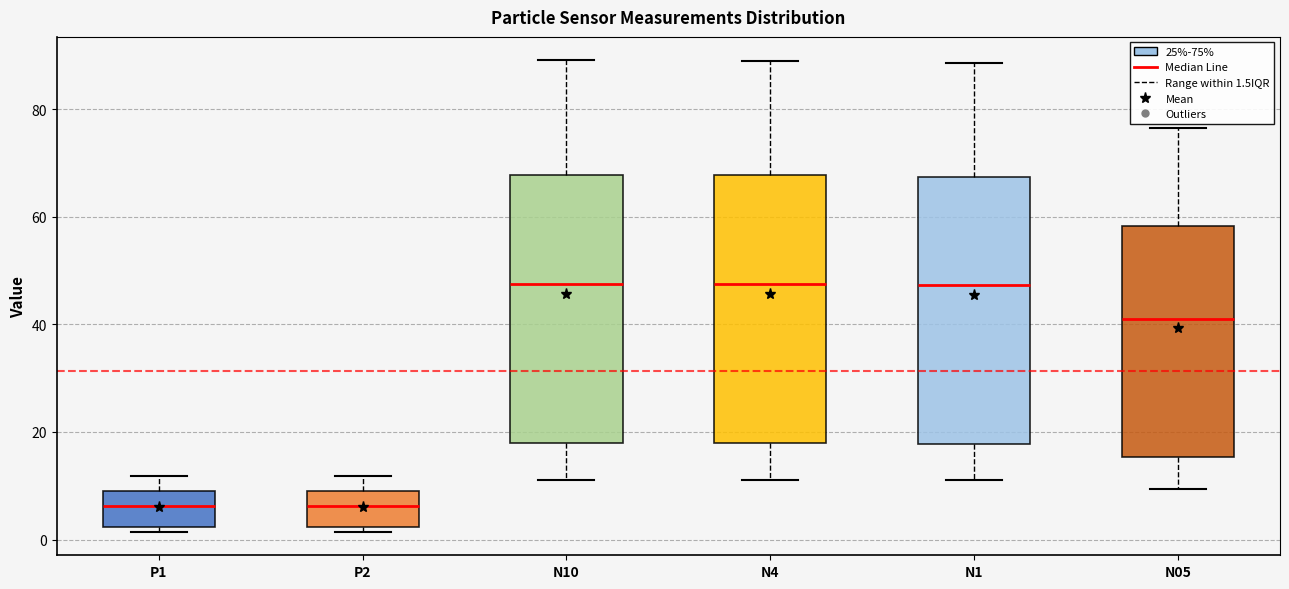

Reading left to right, transcribe this box plot: for each box, give where its median line is, the range the box spans, and where its two whiskers end, as read against the y-axis. The values are not printed on the chart, so give them approximately, as read against the axis.

P1: median 6, box 2 to 8, whiskers 2 (just below the box's lower edge) to 12
P2: median 6, box 2 to 8, whiskers 2 (just below the box's lower edge) to 12
N10: median 48, box 18 to 68, whiskers 12 to 90
N4: median 48, box 18 to 68, whiskers 12 to 90
N1: median 48, box 18 to 68, whiskers 10 to 88
N05: median 40, box 16 to 58, whiskers 10 to 76